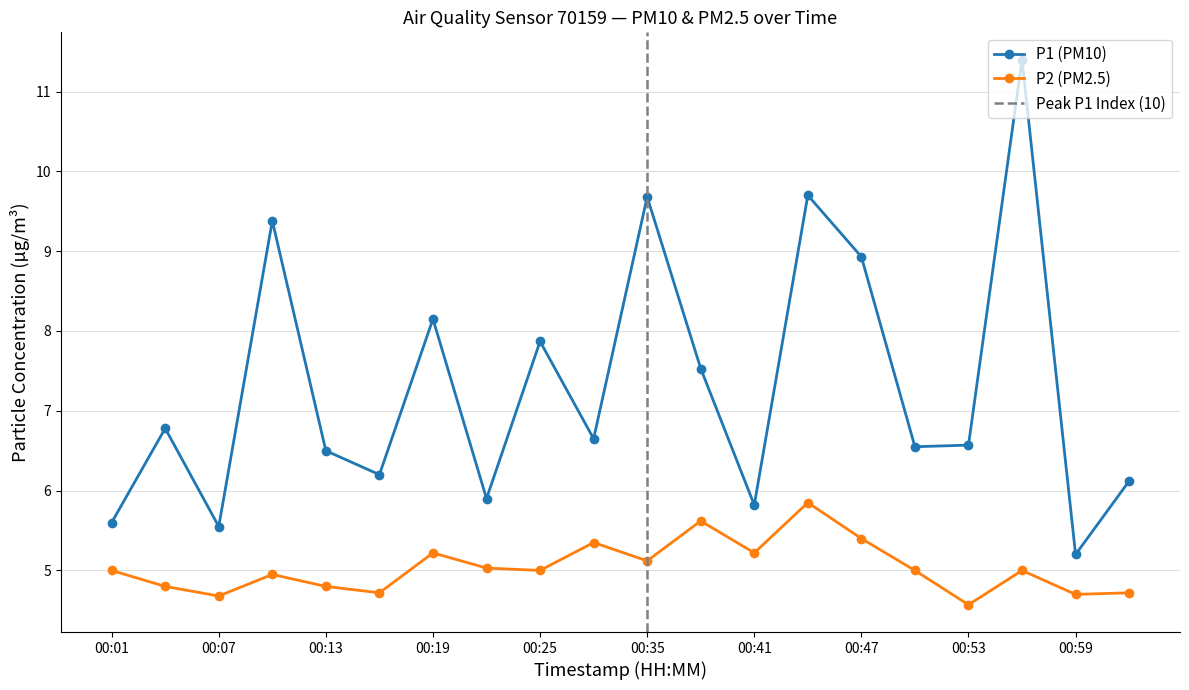

How many data points in P2 (PM2.5) are less than 5?

8